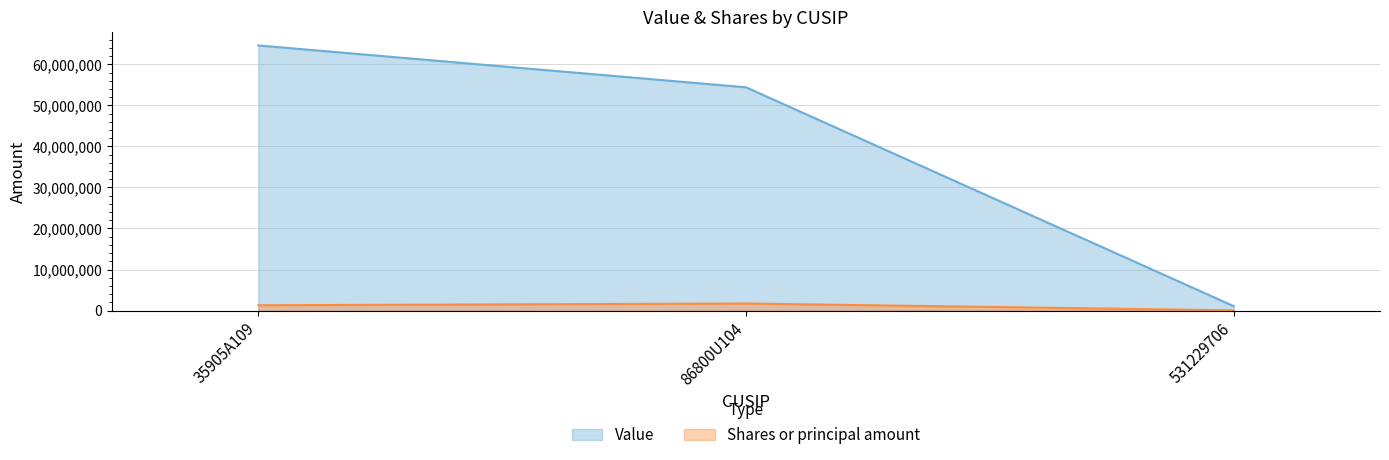

What is the value of the Shares or principal amount point at the 1st from the left?

1286797